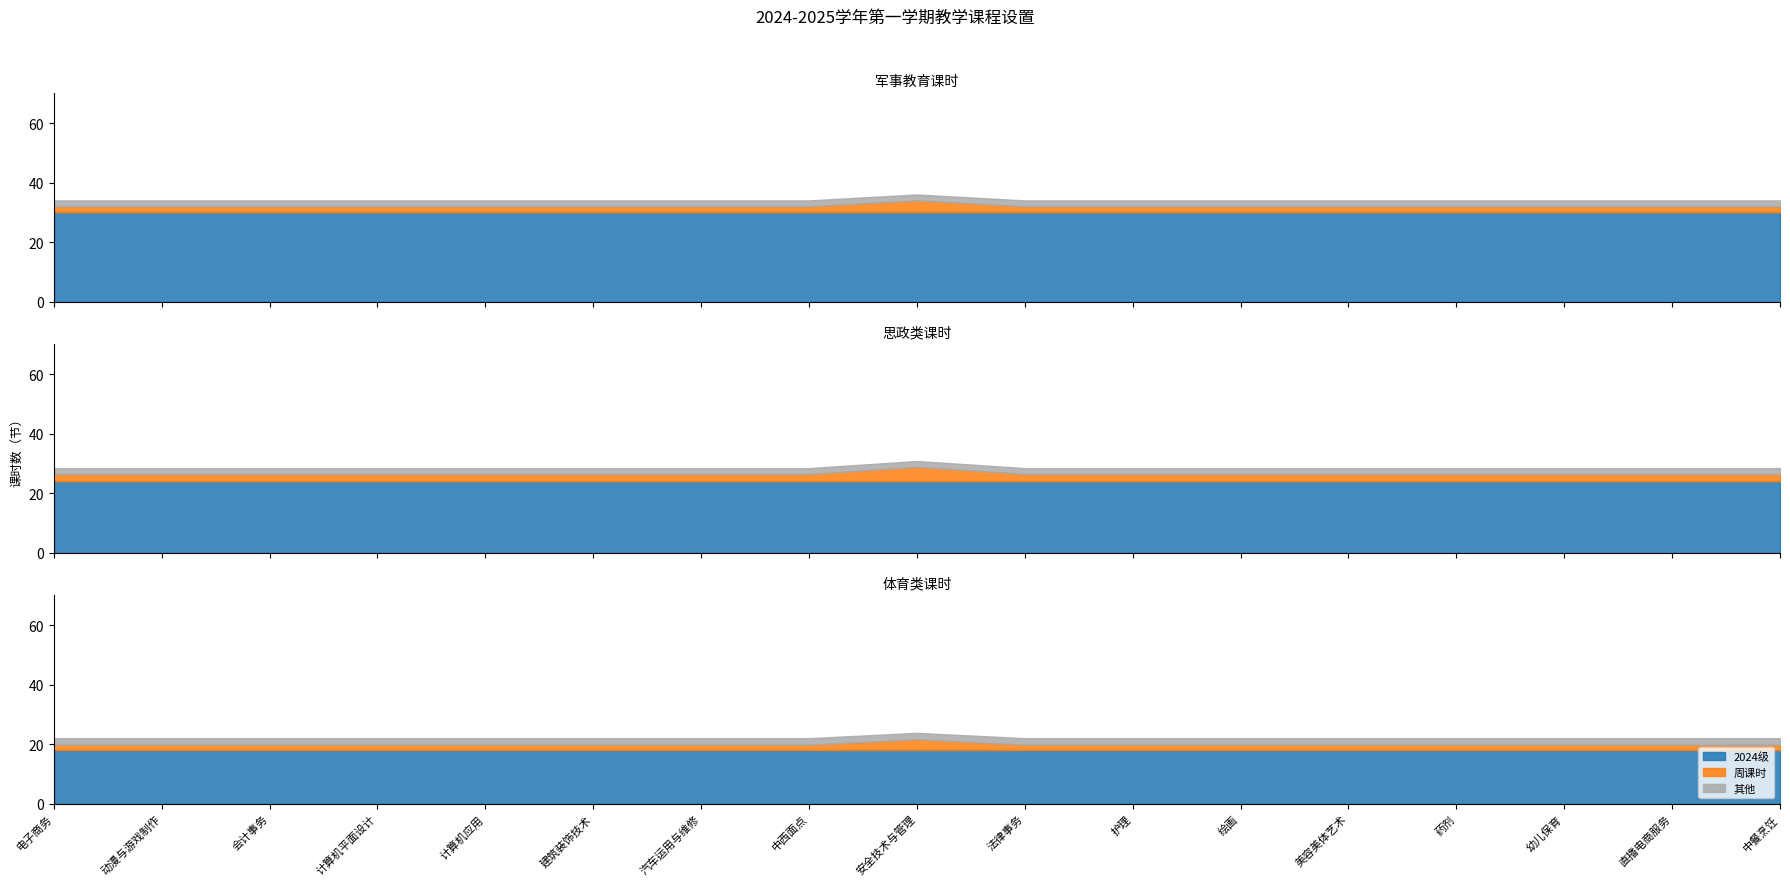

What is the label of the 1st point from the left?

电子商务